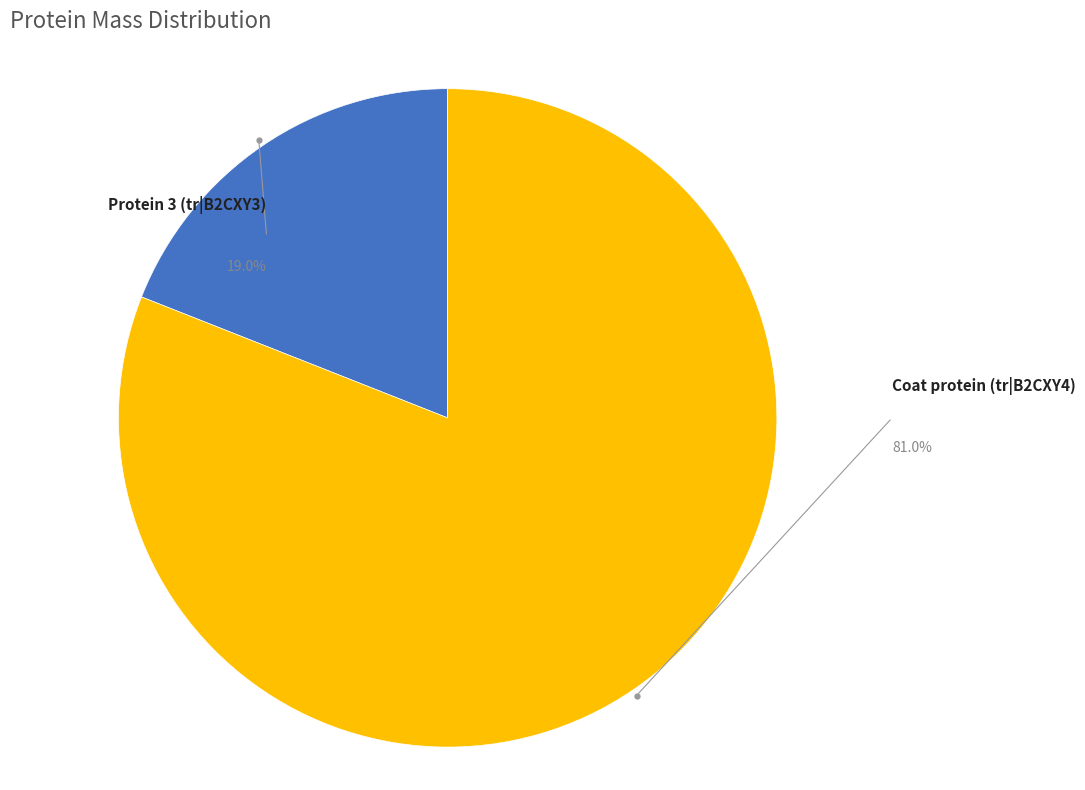

Approximately how many times larger is the value at Protein 3 (tr|B2CXY3) compared to Coat protein (tr|B2CXY4)?

0.2